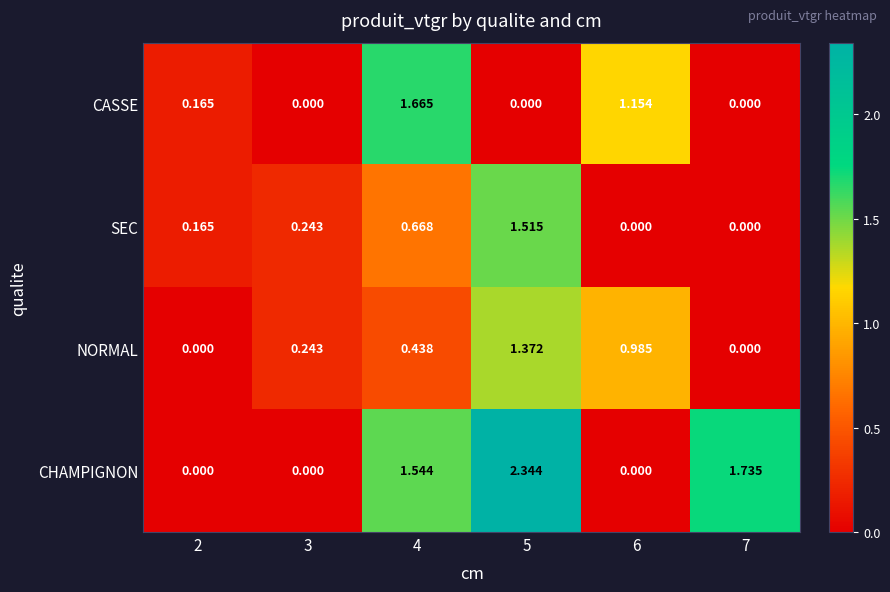

Which series has the largest total across all categories?

CHAMPIGNON